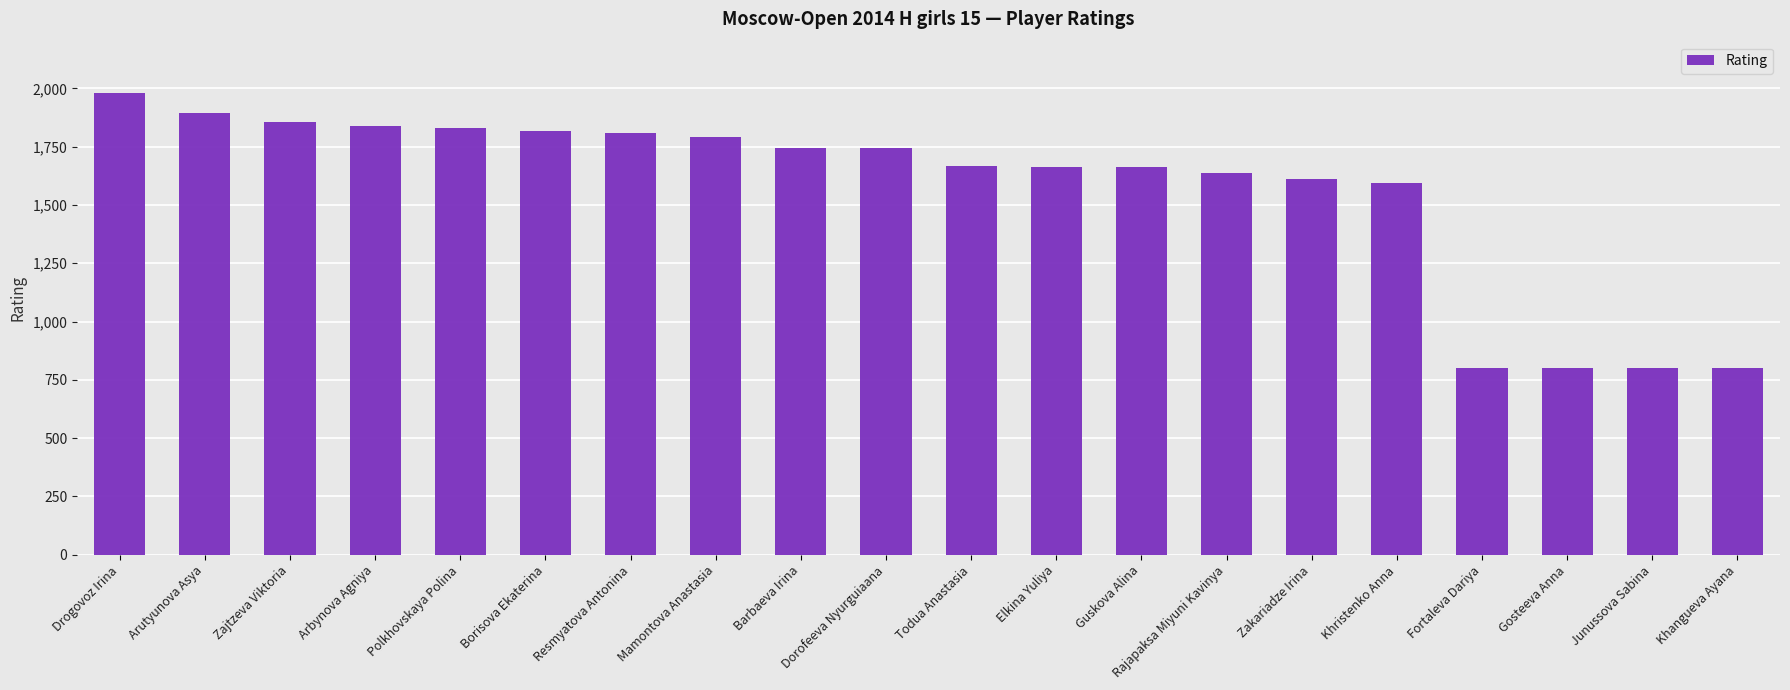

What value does the data have at Dorofeeva Nyurguiaana?

1746